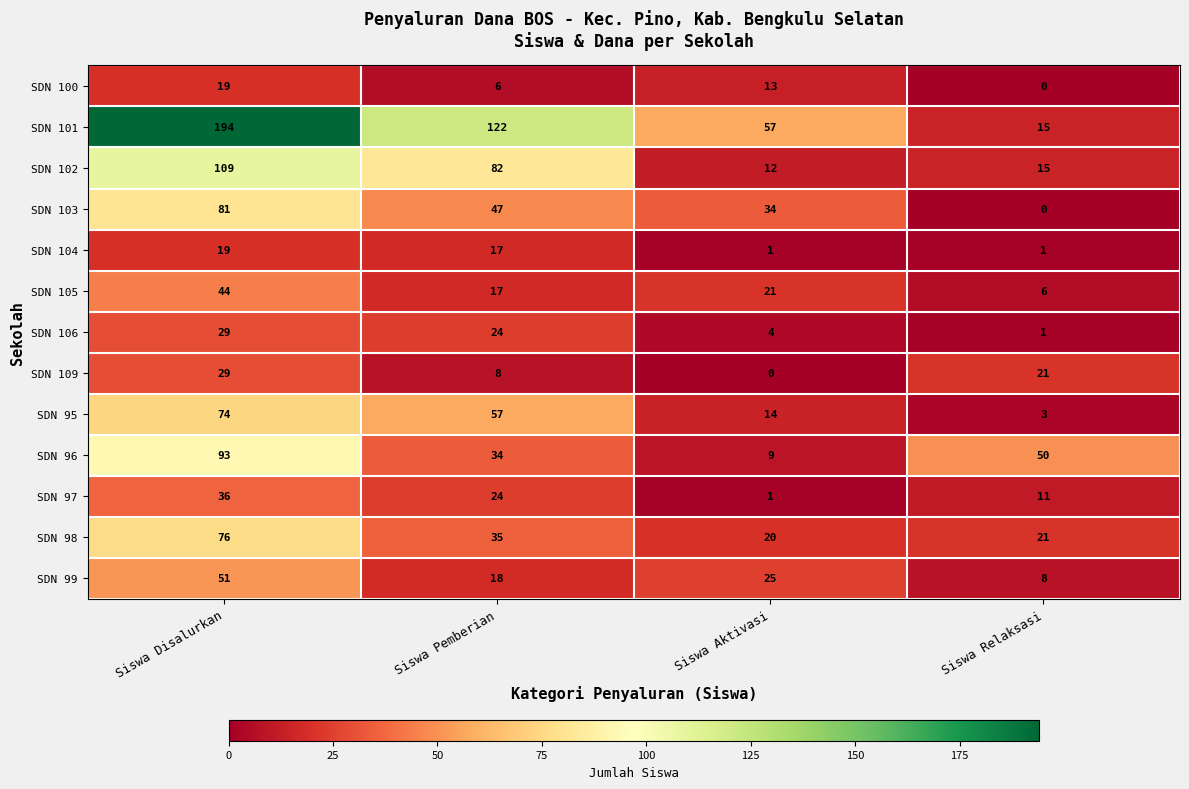

Which series has the largest total across all categories?

SDN 101